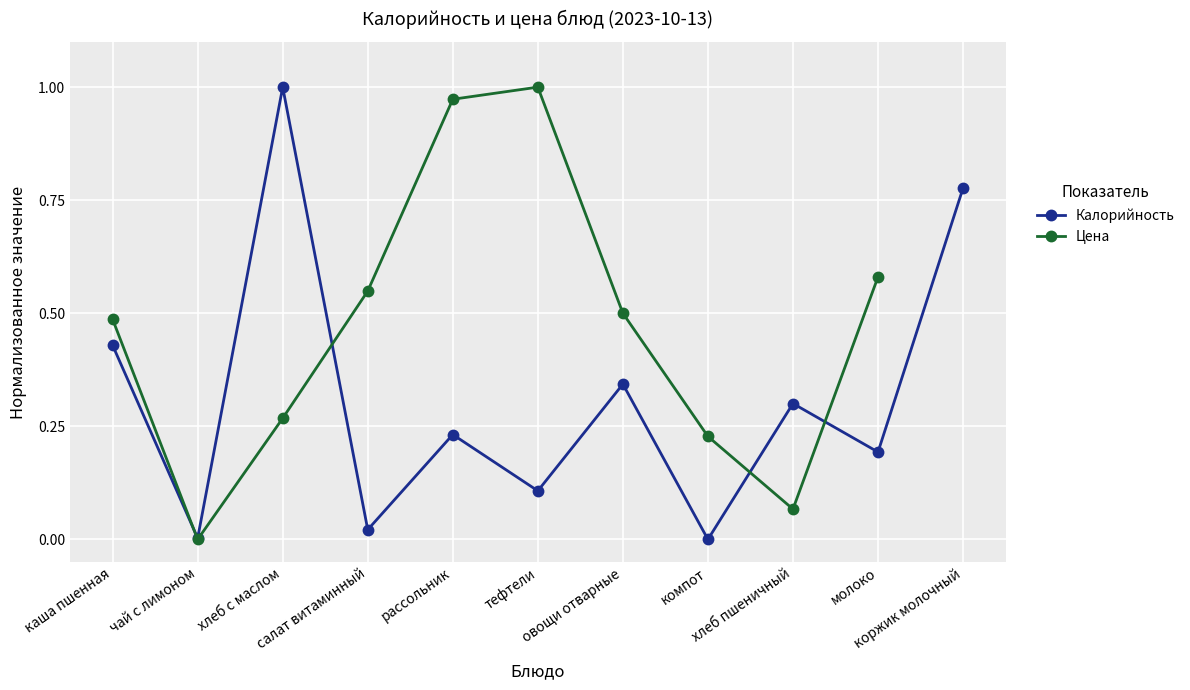

Reading left to right, transcribe all the data shown in this chart.

каша пшенная=0.4	чай с лимоном=0.0	хлеб с маслом=1.0	салат витаминный=0.0	рассольник=0.2	тефтели=0.1	овощи отварные=0.3	компот=0.0	хлеб пшеничный=0.3	молоко=0.2	коржик молочный=0.8